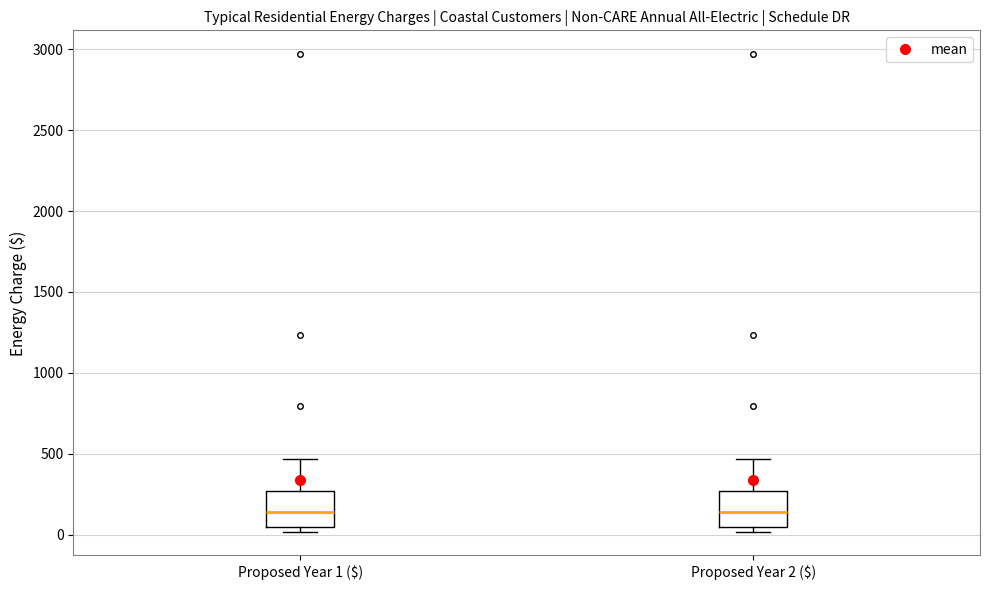

Reading left to right, read every box against the y-axis: the position of its median line, the range the box covers, and the ends of its whiskers. The values are not printed on the chart, so give them approximately, as read against the axis.

Proposed Year 1 ($): median 150, box 50 to 250, whiskers 0 to 450
Proposed Year 2 ($): median 150, box 50 to 250, whiskers 0 to 450